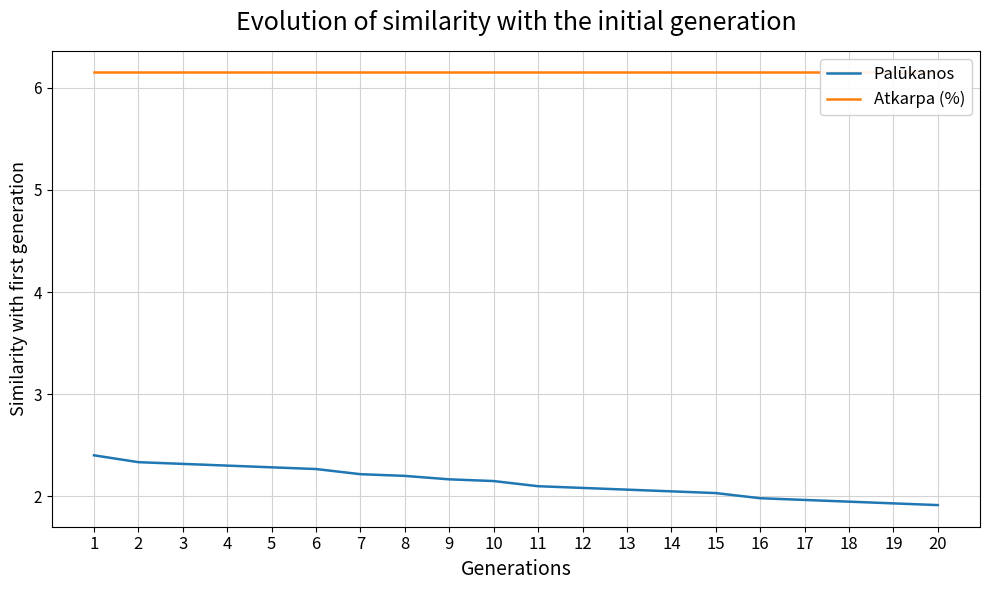

What are all the series names shown in the legend?

Palūkanos, Atkarpa (%)